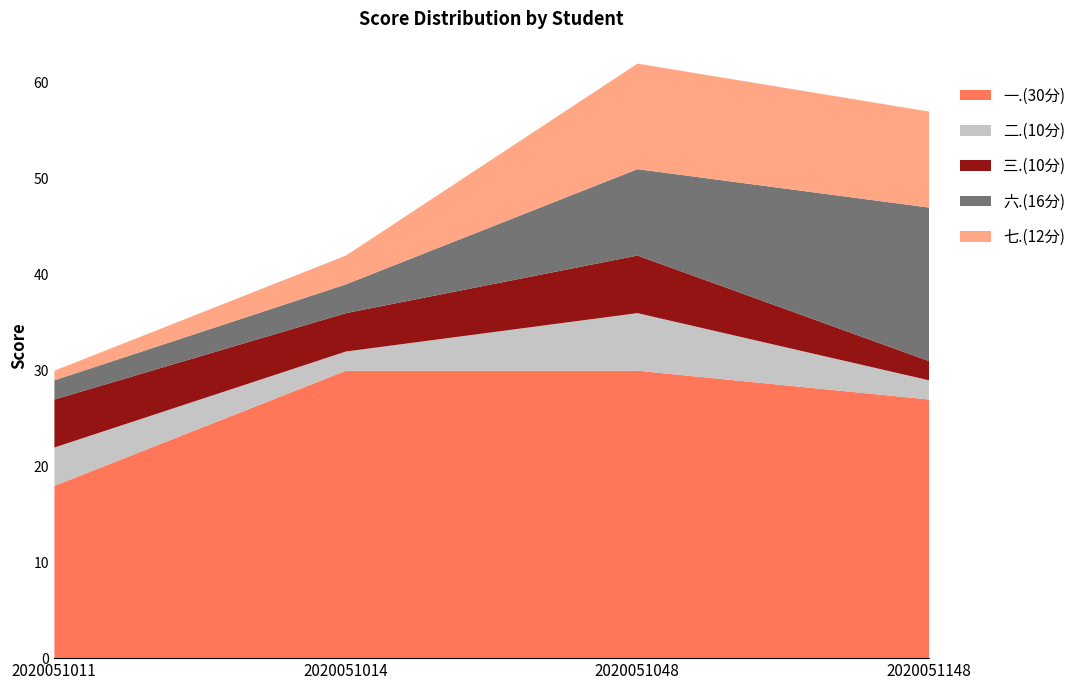

True or false: 二.(10分) and 三.(10分) cross at least once.

False